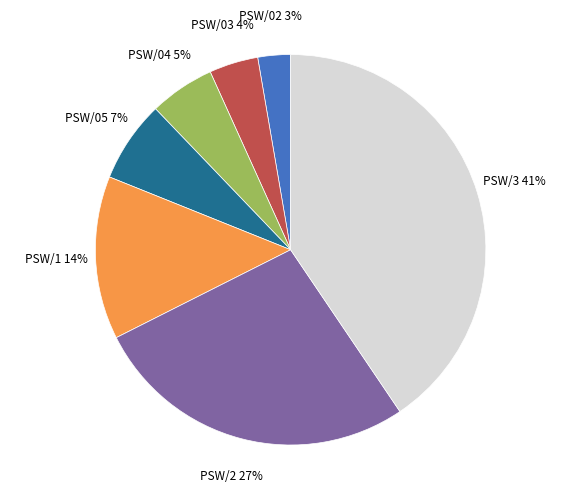

Is there a majority slice in this chart?

No